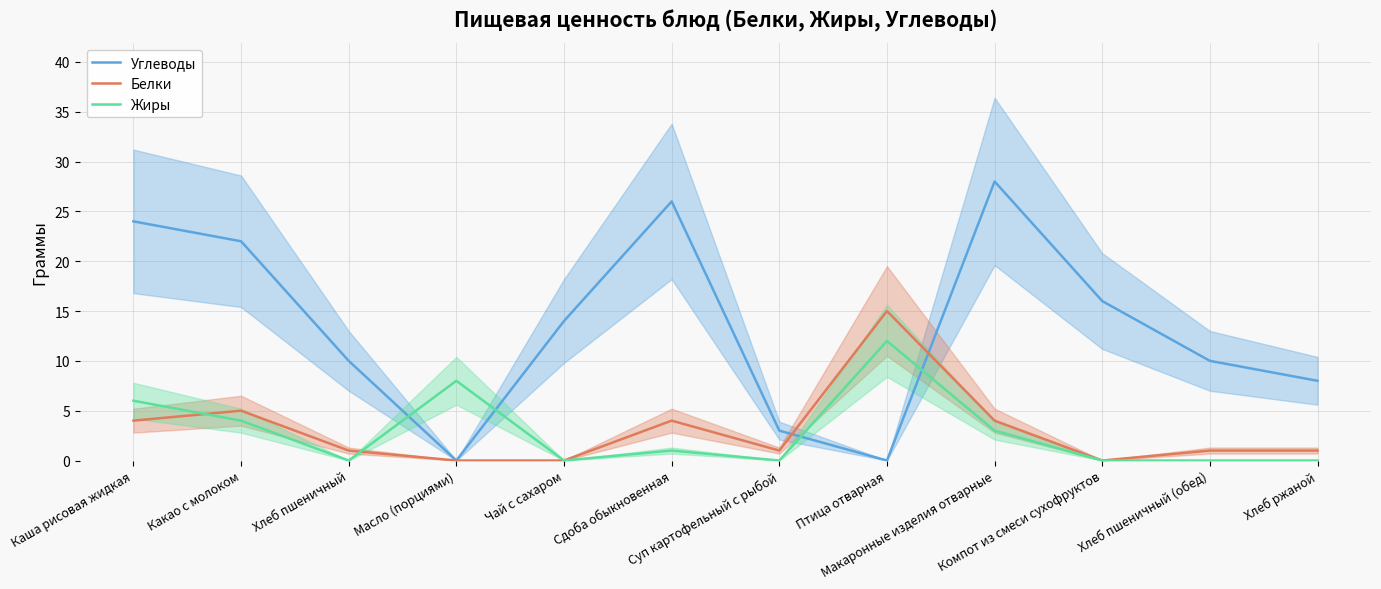

Where does the Углеводы series first go above 14?

Каша рисовая жидкая